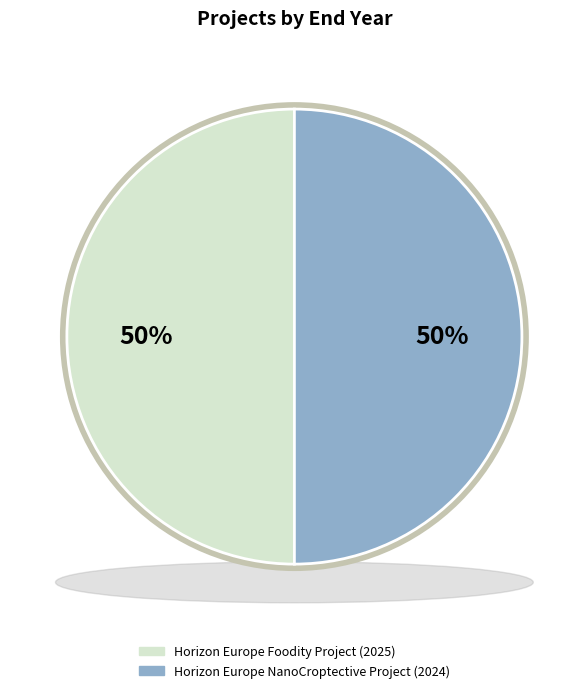

Rank the categories by value from highest to lowest.

Horizon Europe Foodity Project, Horizon Europe NanoCroptective Project